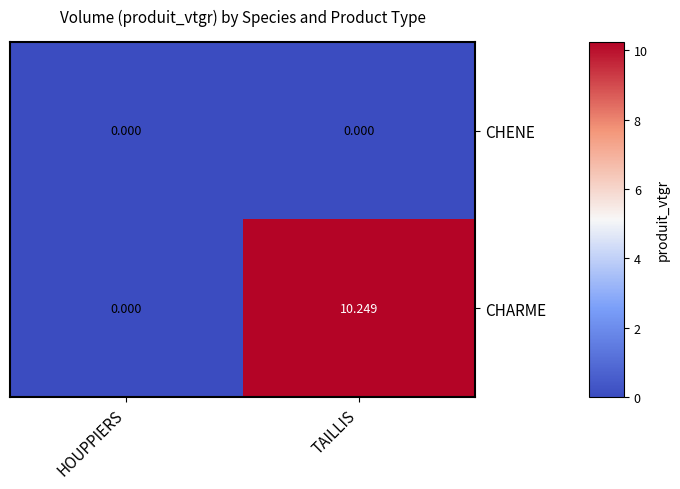

Rank the categories by CHARME value from highest to lowest.

TAILLIS, HOUPPIERS